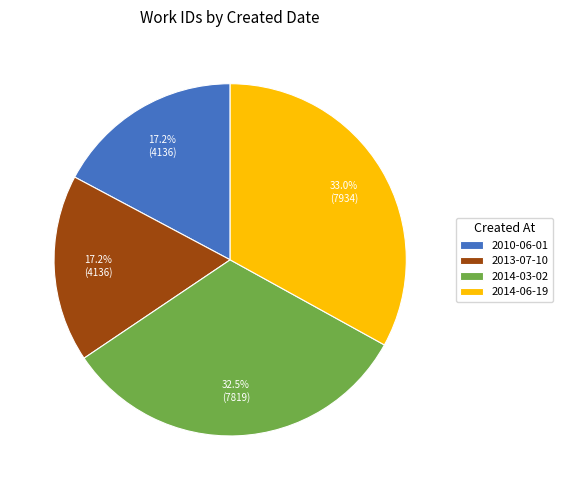

Is there any slice that represents more than half of the pie?

No